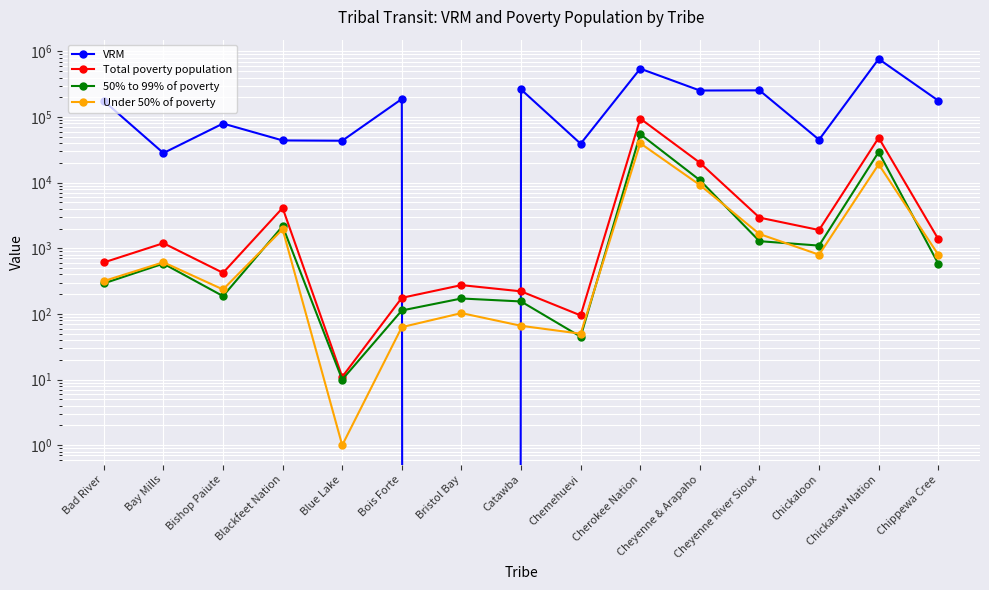

What is the label of the 14th point from the right?

Bay Mills